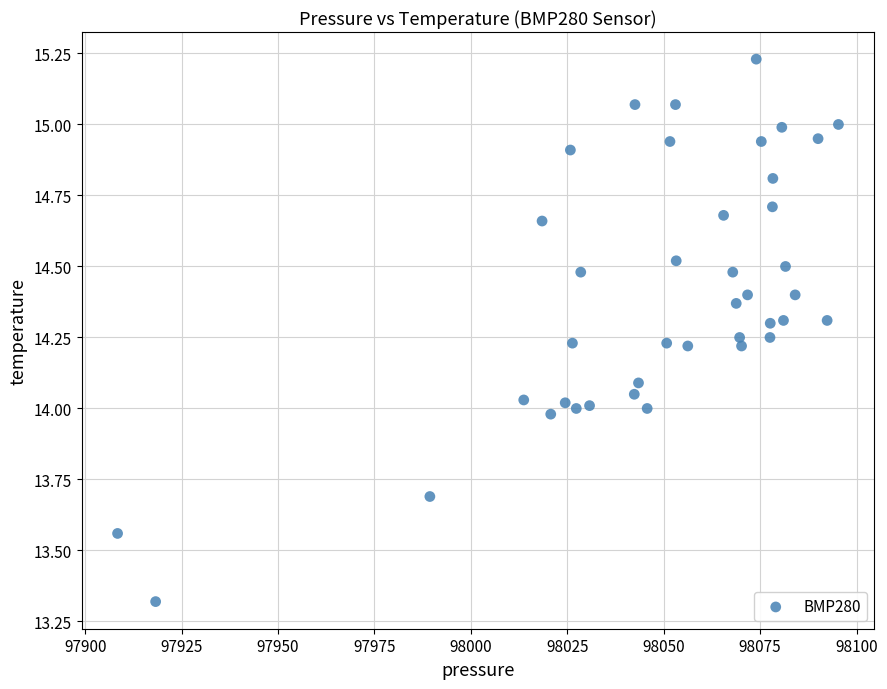

What is the range of Y values (max minus min)?

1.9